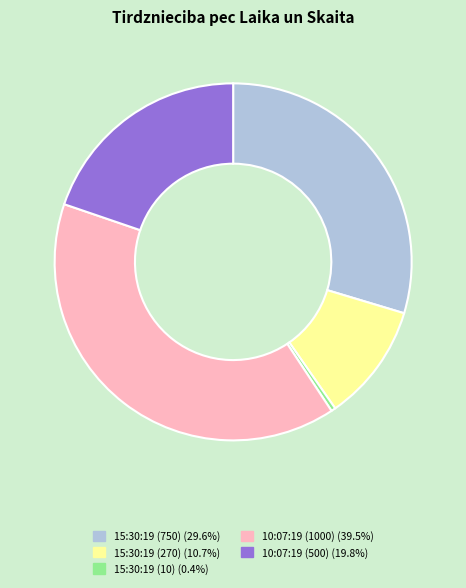

Is the sum of 10:07:19 (500) and 10:07:19 (1000) greater than half?

Yes